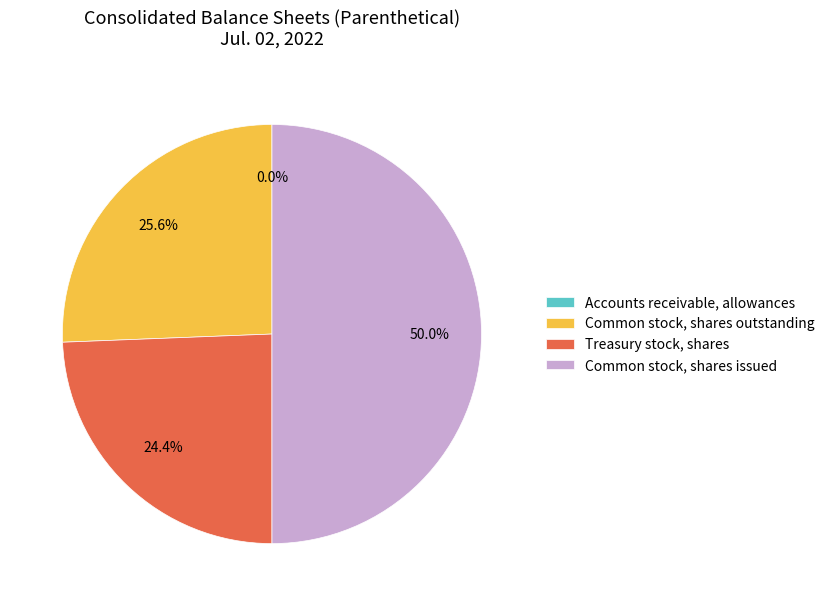

How much of the chart is everything except Treasury stock, shares?

75.6%